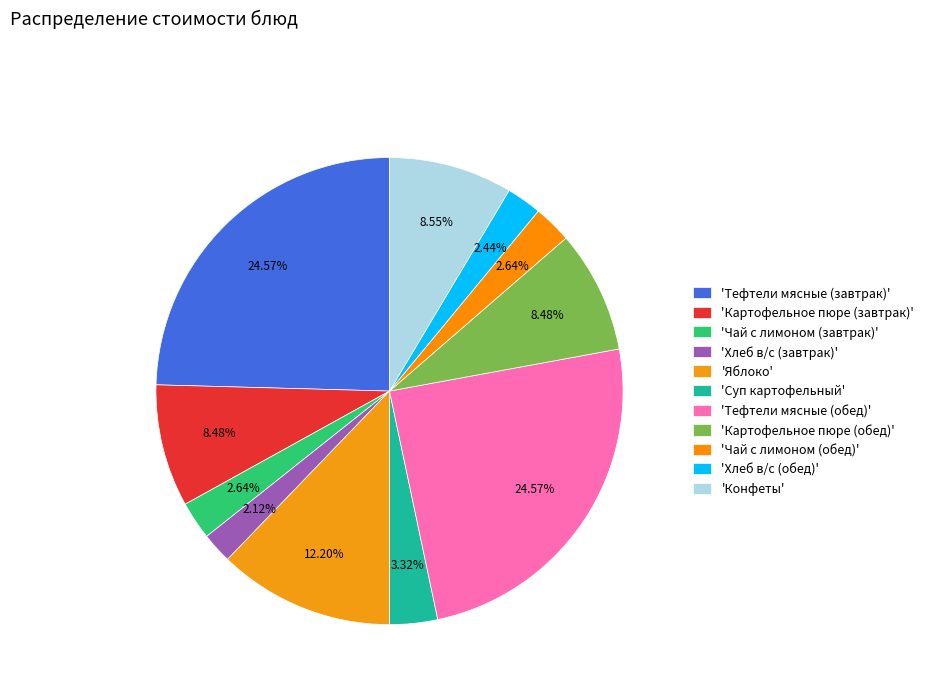

Rank the categories by value from lowest to highest.

Хлеб в/с (завтрак), Хлеб в/с (обед), Чай с лимоном (завтрак), Чай с лимоном (обед), Суп картофельный, Картофельное пюре (завтрак), Картофельное пюре (обед), Конфеты, Яблоко, Тефтели мясные (завтрак), Тефтели мясные (обед)